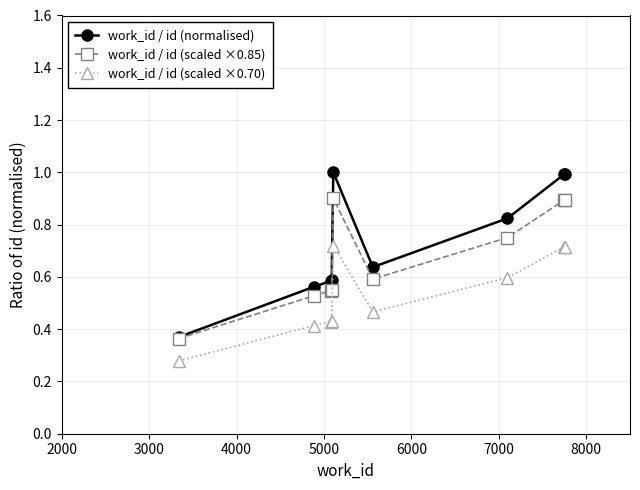

In work_id / id (scaled ×0.85), how many points are lower than both neighbors (excluding endpoints)?

1